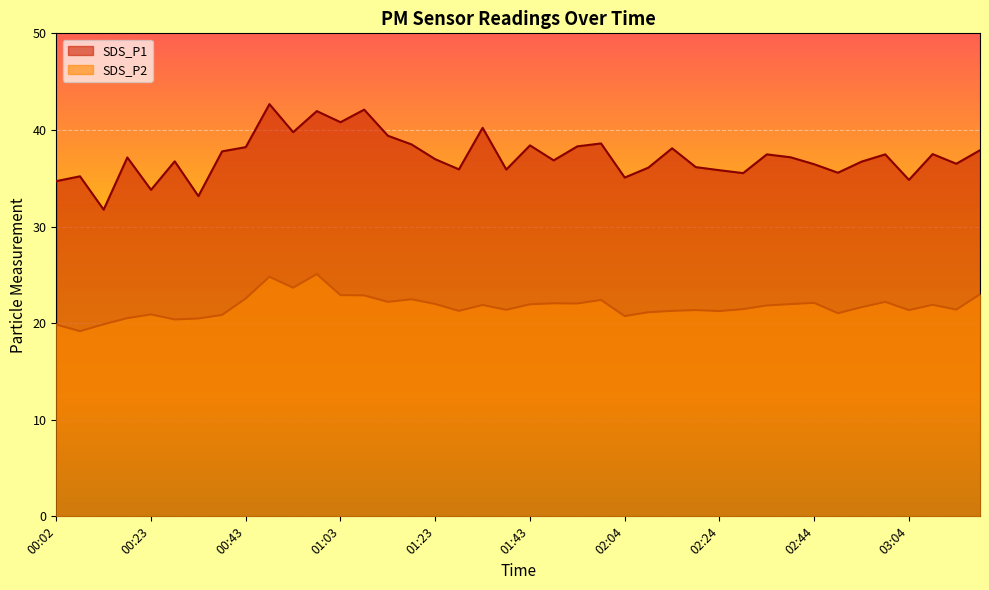

What is the difference between the highest and lowest values at 01:43?

16.4